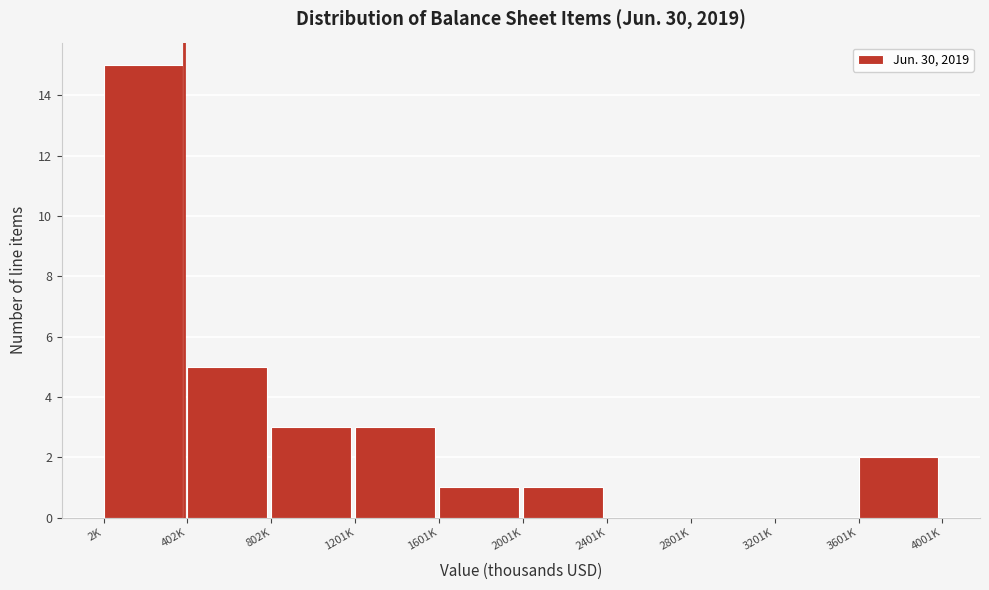

Reading right to left, what are all the values shown in this chart?

3601K=2	3201K=0	2801K=0	2401K=0	2001K=1	1601K=1	1201K=3	802K=3	402K=5	2K=15